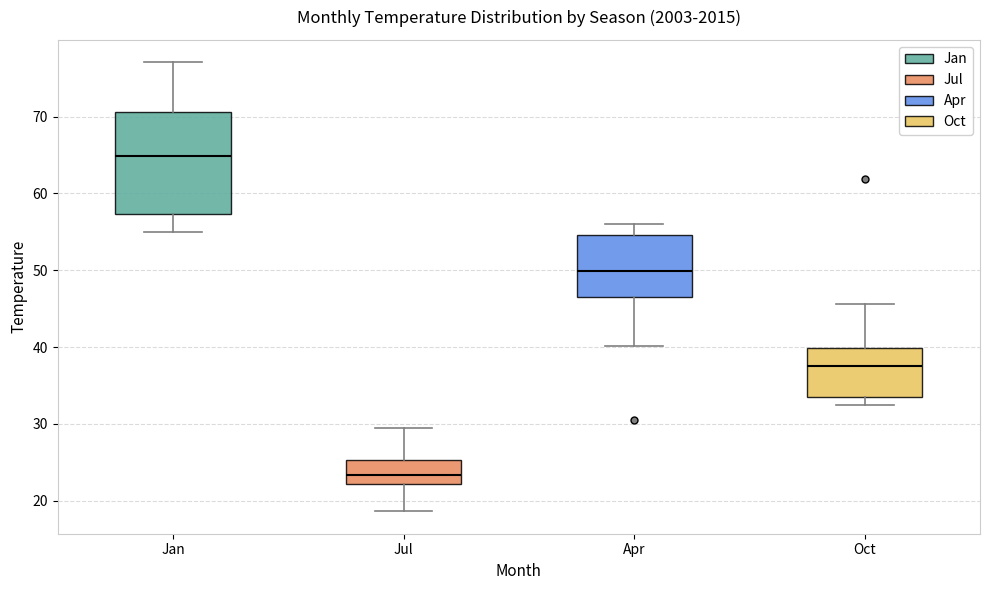

Which box's median line is the lowest?

Jul